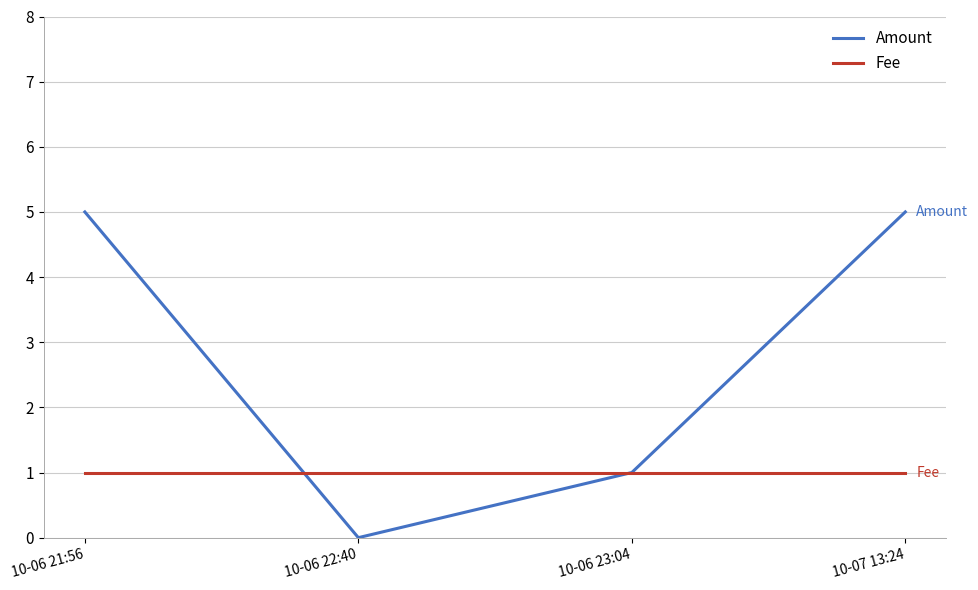

Reading left to right, extract all data points from this chart.

Amount: 5	0	1	5
Fee: 1	1	1	1